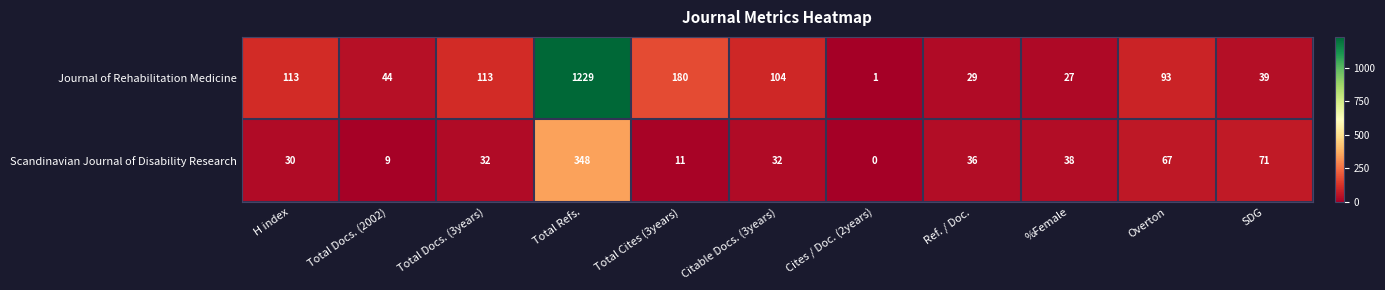

At which label is Scandinavian Journal of Disability Research closest to 174?

SDG